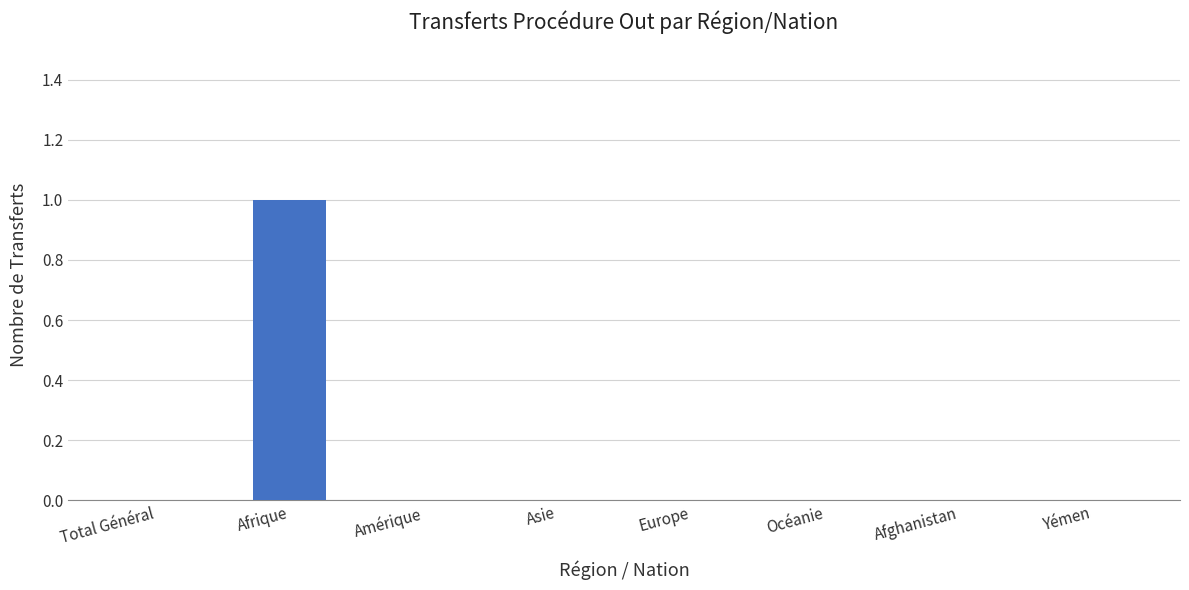

How many values are between 0 and 1?

8